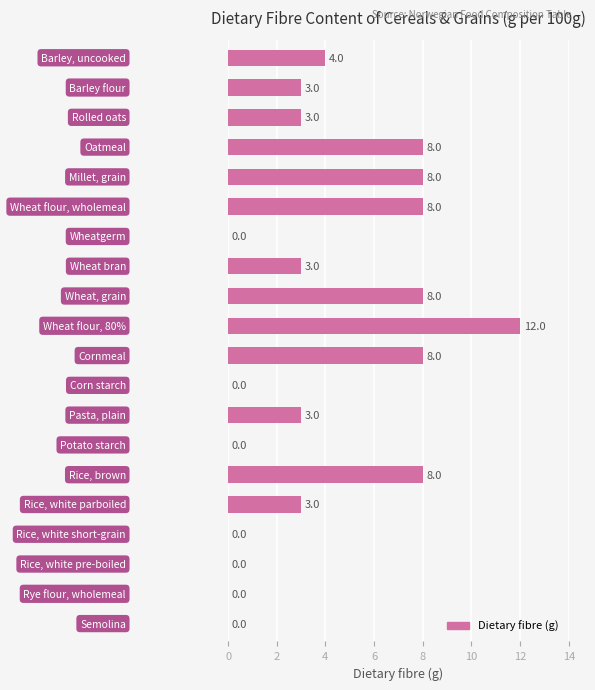

What is the greatest value displayed?

12